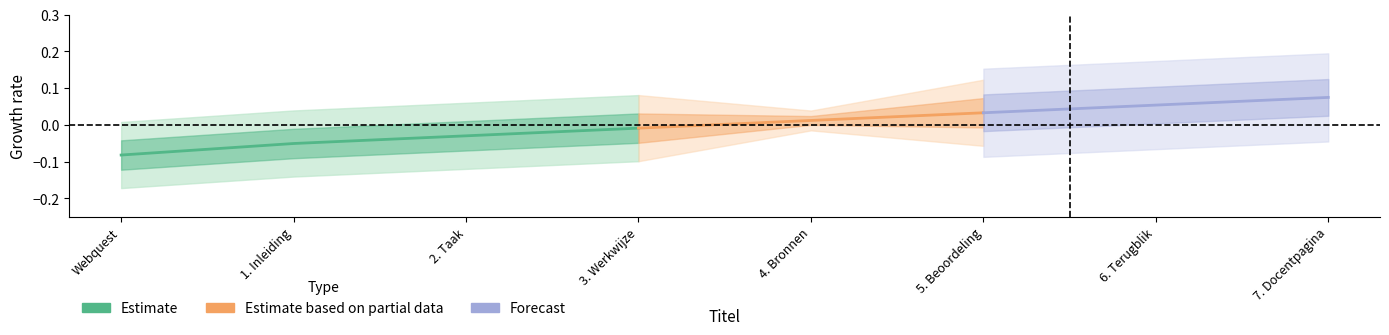

What is the value of the 1st point from the left?

-0.1